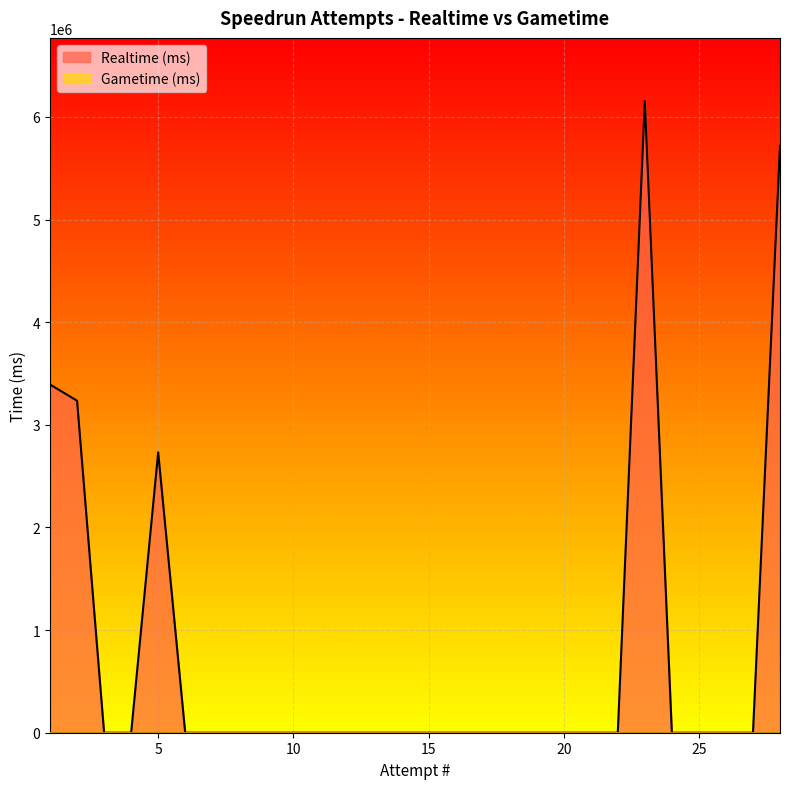

What is the highest value of the Realtime (ms) series?

6154793